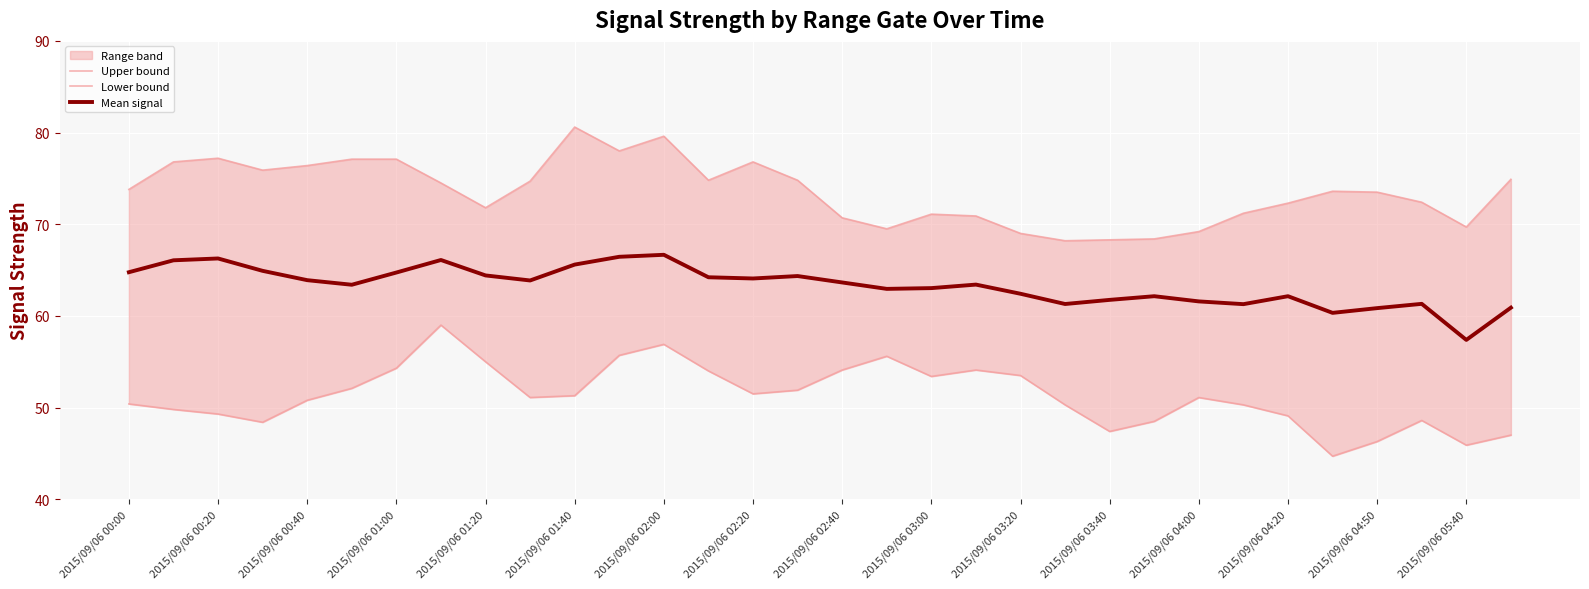

How many values in the Upper bound series exceed 73?

18